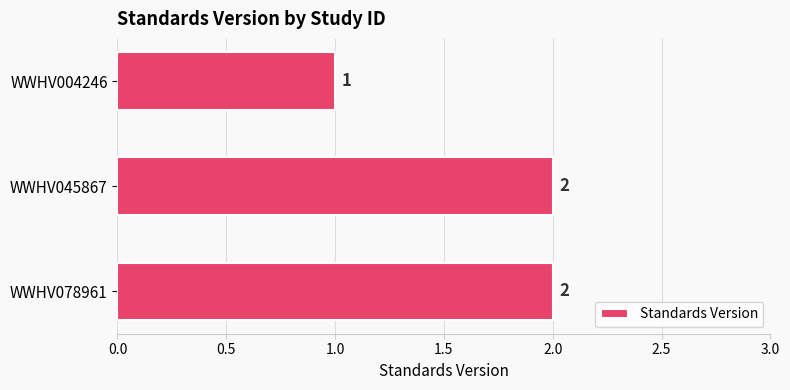

Reading bottom to top, what are all the values shown in this chart?

WWHV078961=2	WWHV045867=2	WWHV004246=1